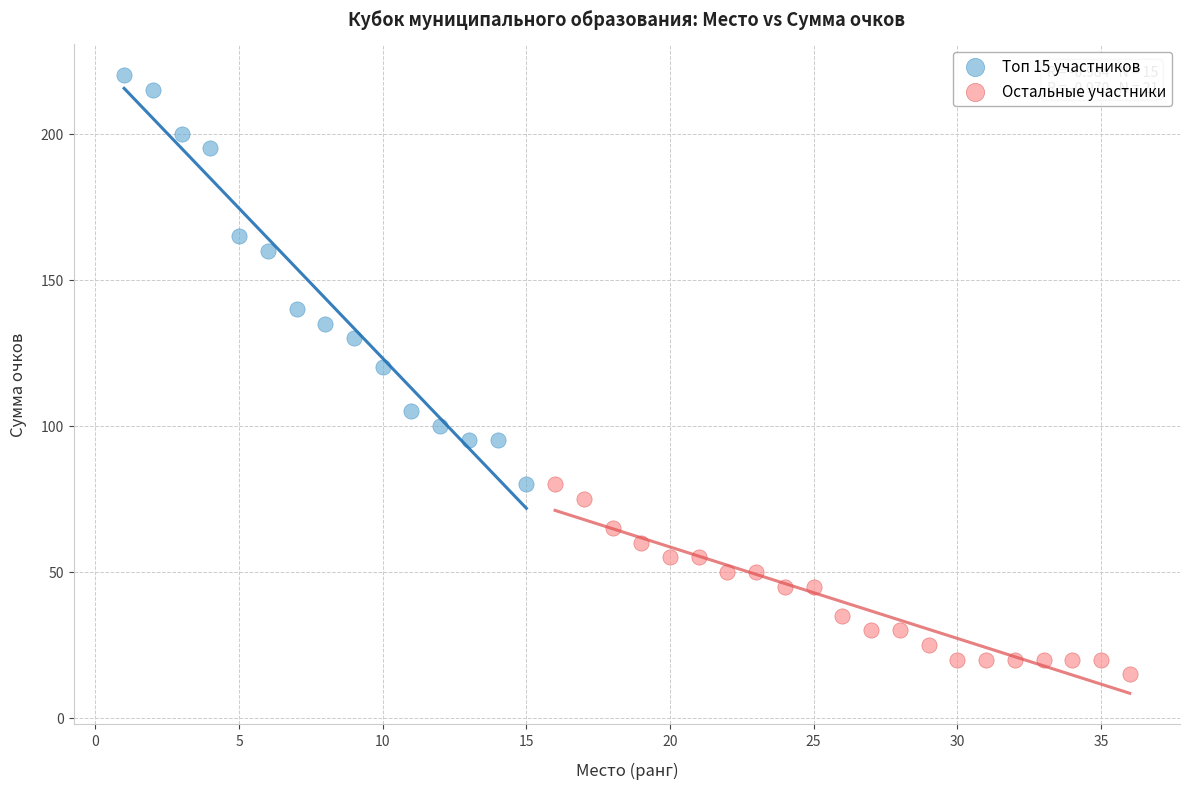

Which series reaches the minimum Y coordinate?

Остальные участники